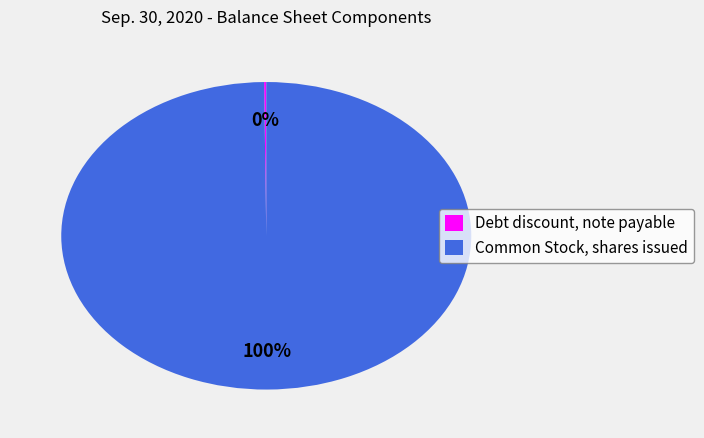

To the nearest percent, what is the difference between the largest and smallest slice percentages?

100%